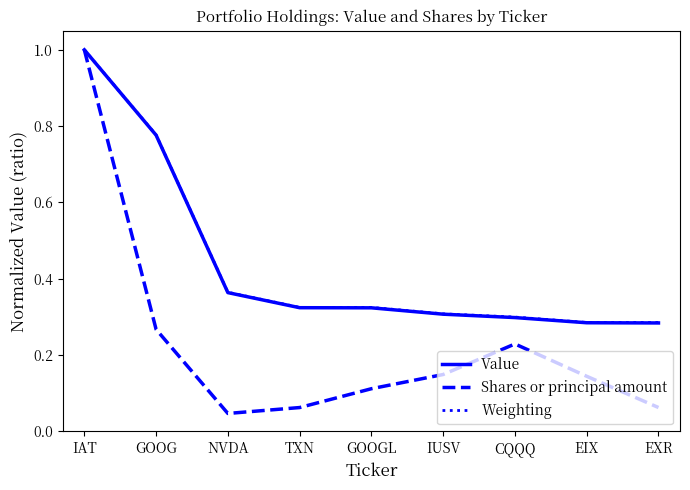

At which category is the sum across all series the highest?

IAT